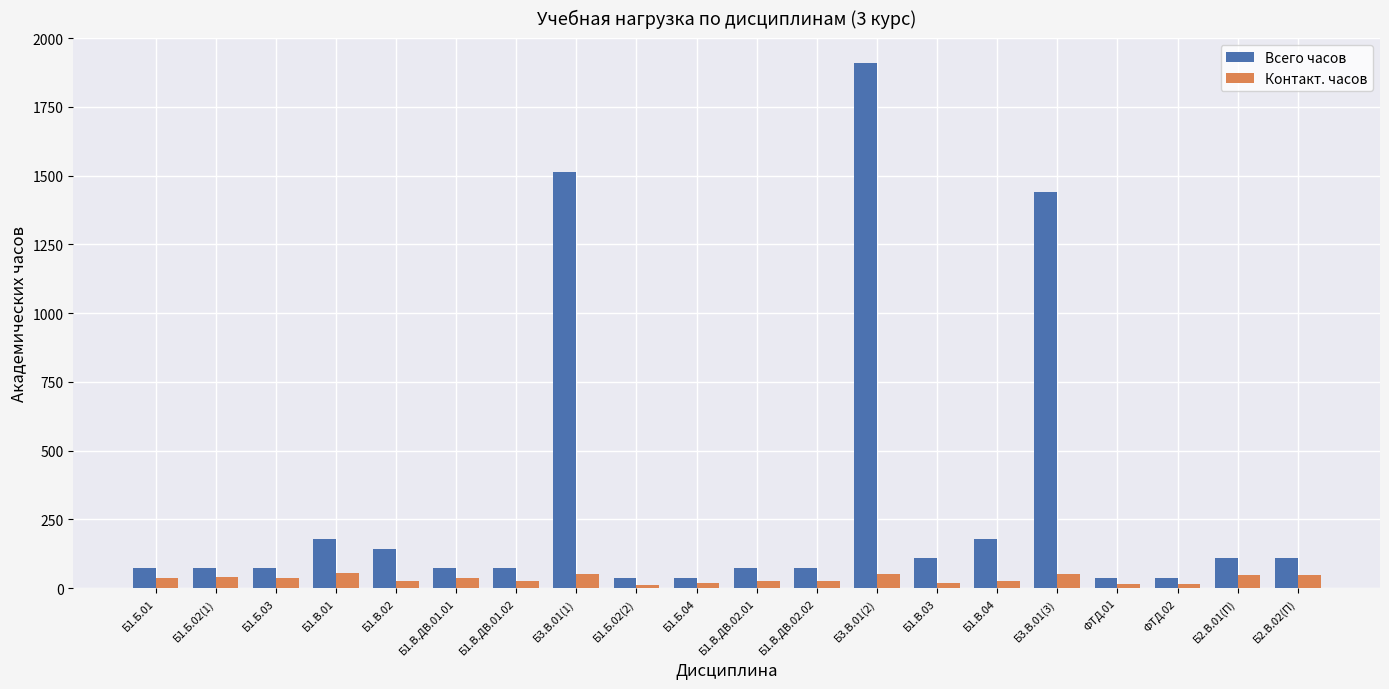

List the series in order of their overall mean, lowest first.

Контакт. часов, Всего часов